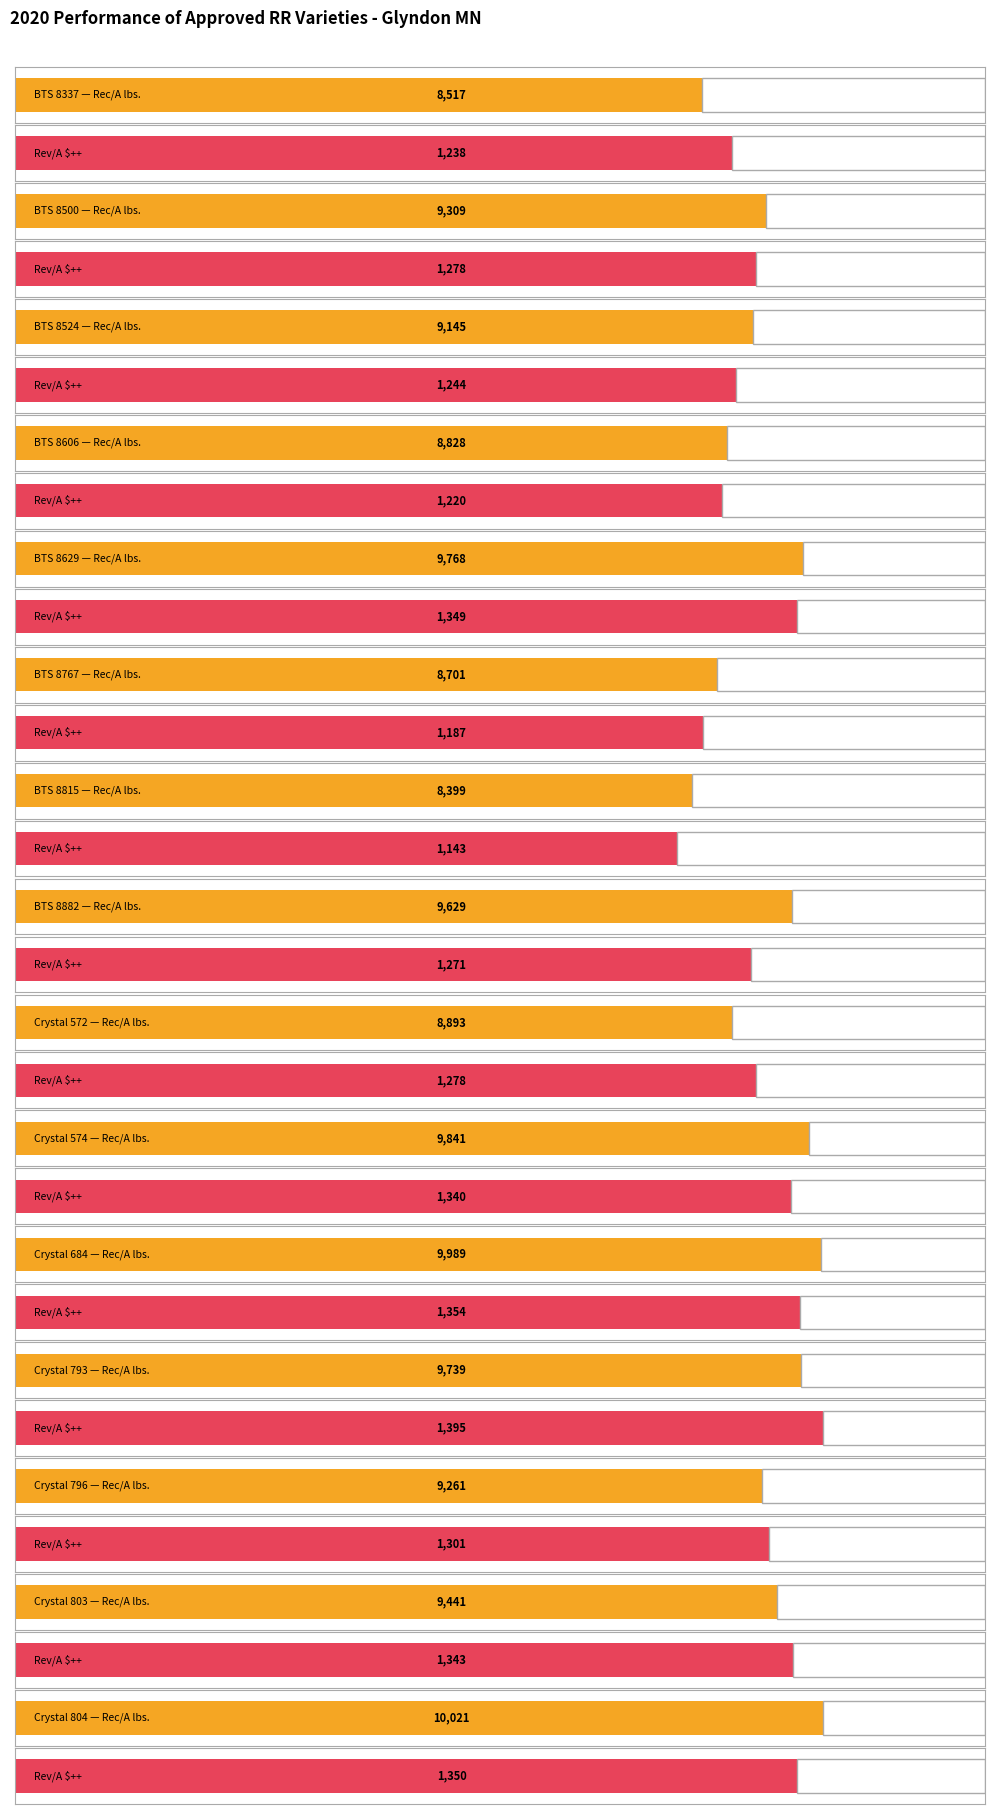

What is the value of the Rev/A $++ bar at the 5th from the left?

1349